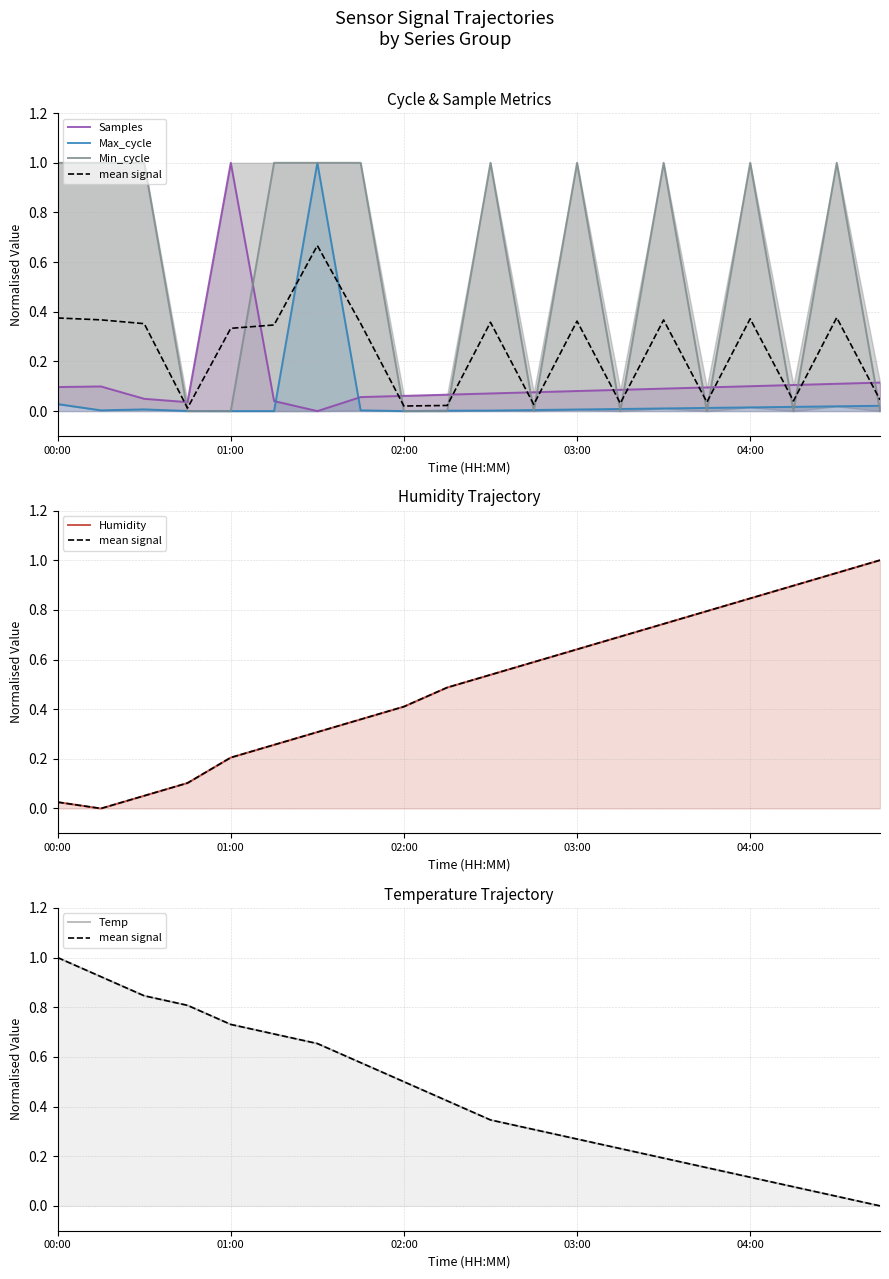

How many values in mean signal are above zero?

19